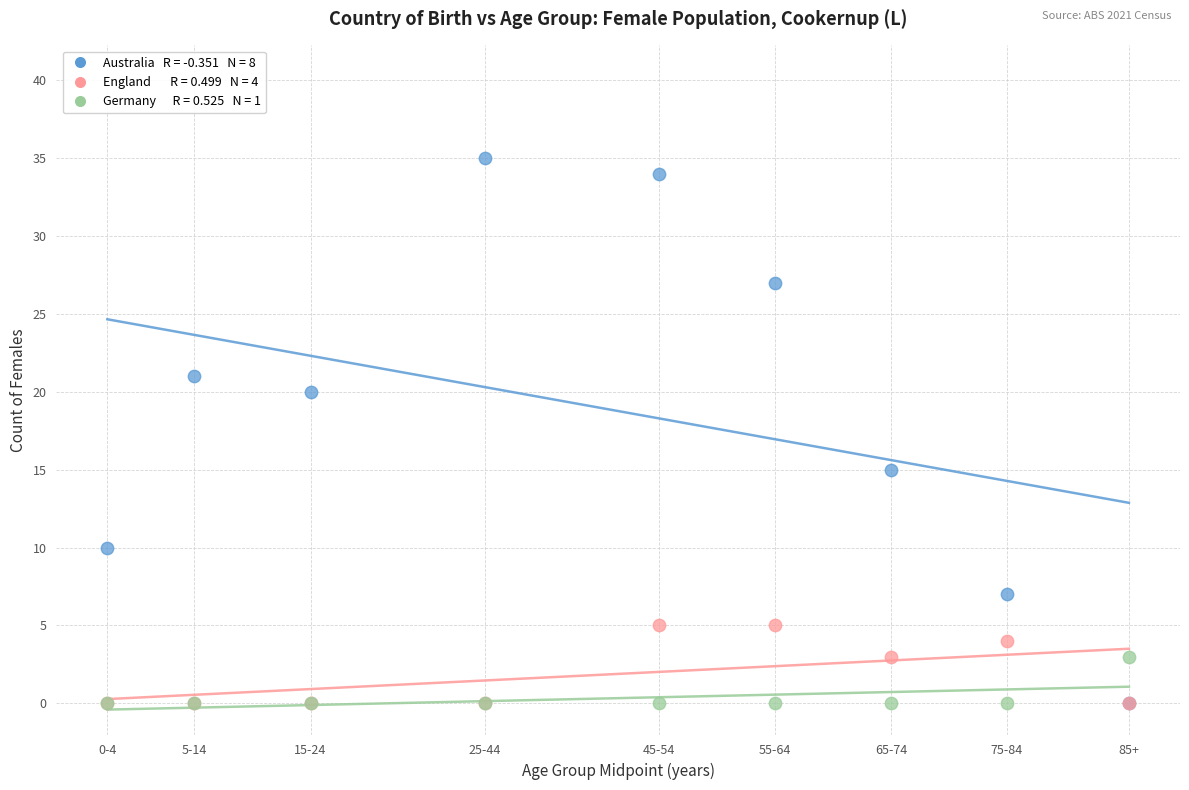

Across all series, what Y value is closest to 17?

15